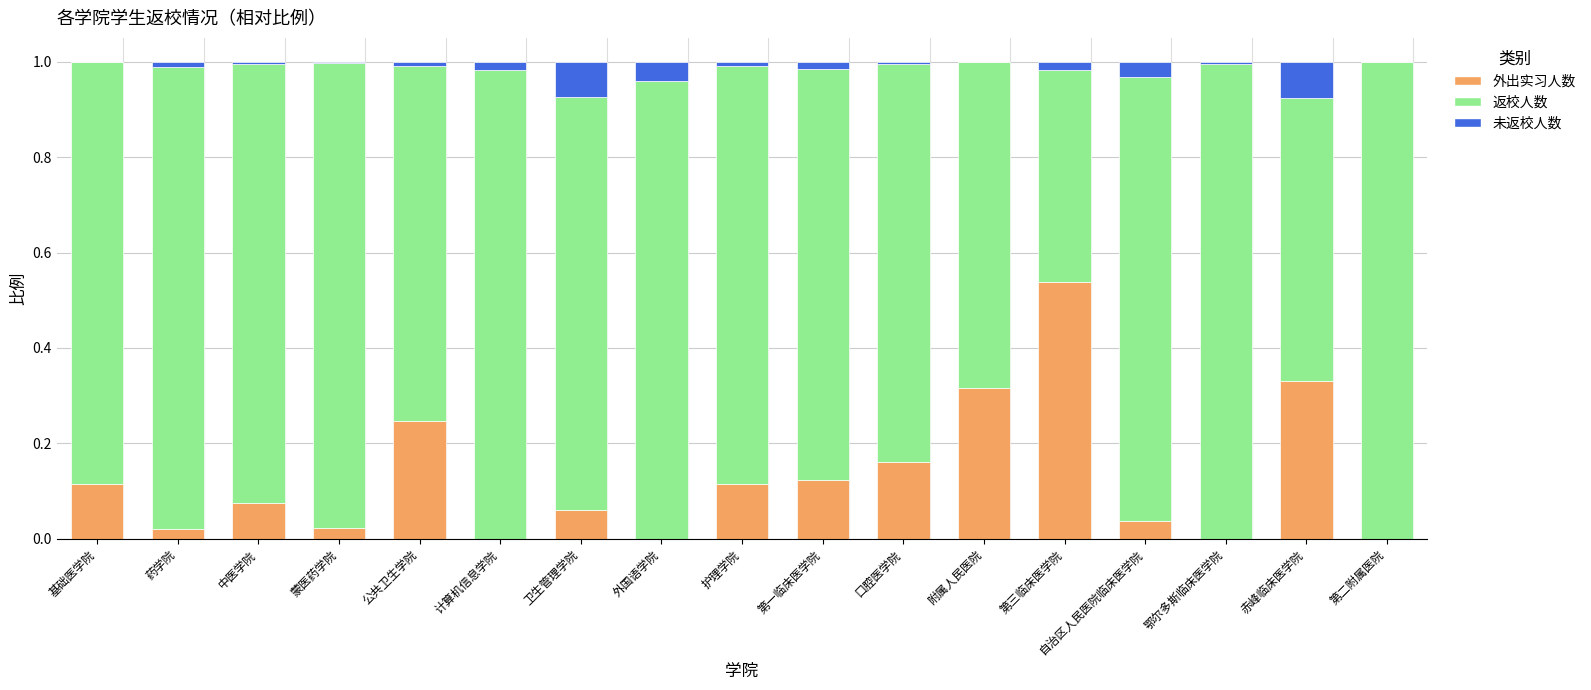

What is the sum of all 外出实习人数 values?

2.2